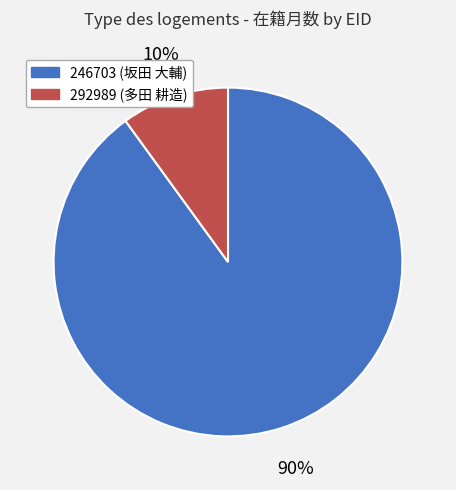

Between 292989 (多田 耕造) and 246703 (坂田 大輔), which is larger?

246703 (坂田 大輔)